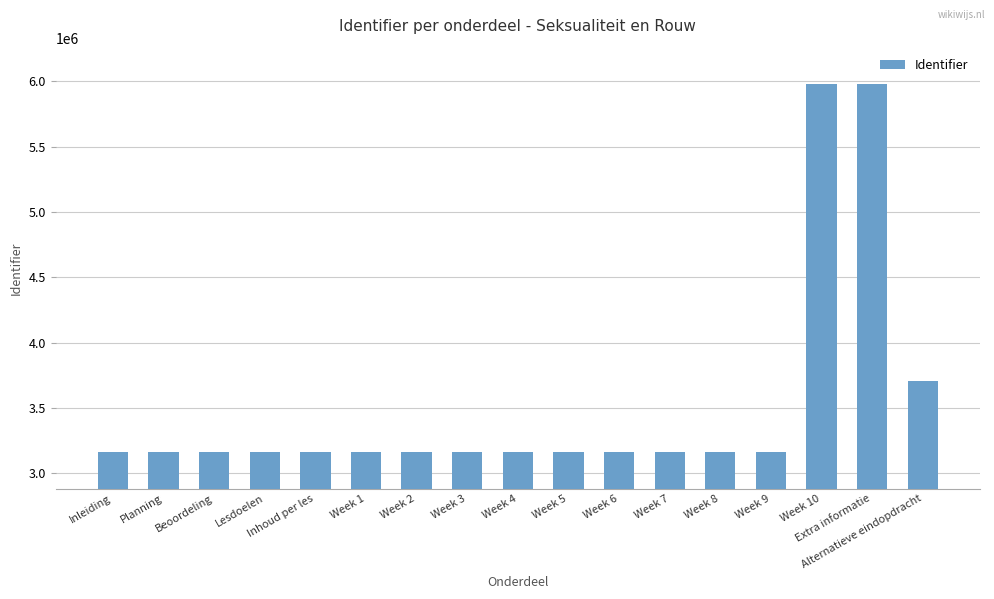

What is the label of the 15th bar from the left?

Week 10